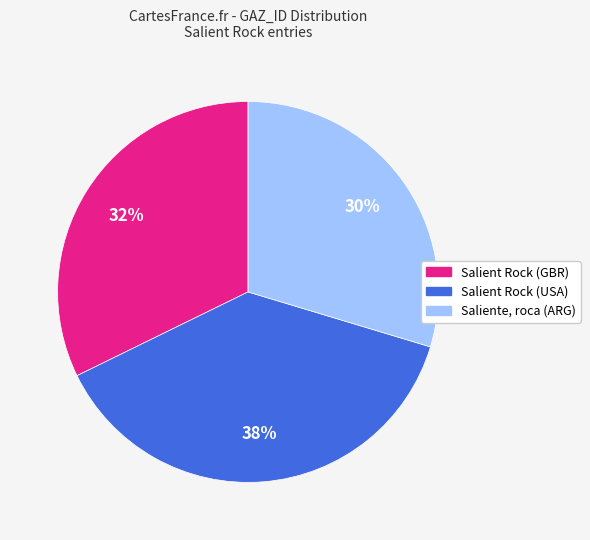

Is there any slice that represents more than half of the pie?

No